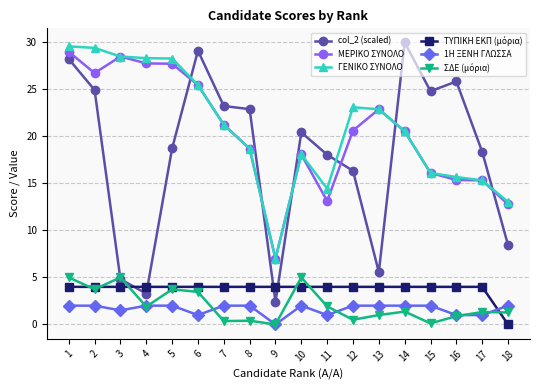

Which series changed the most between 17 and 18?

col_2 (scaled)